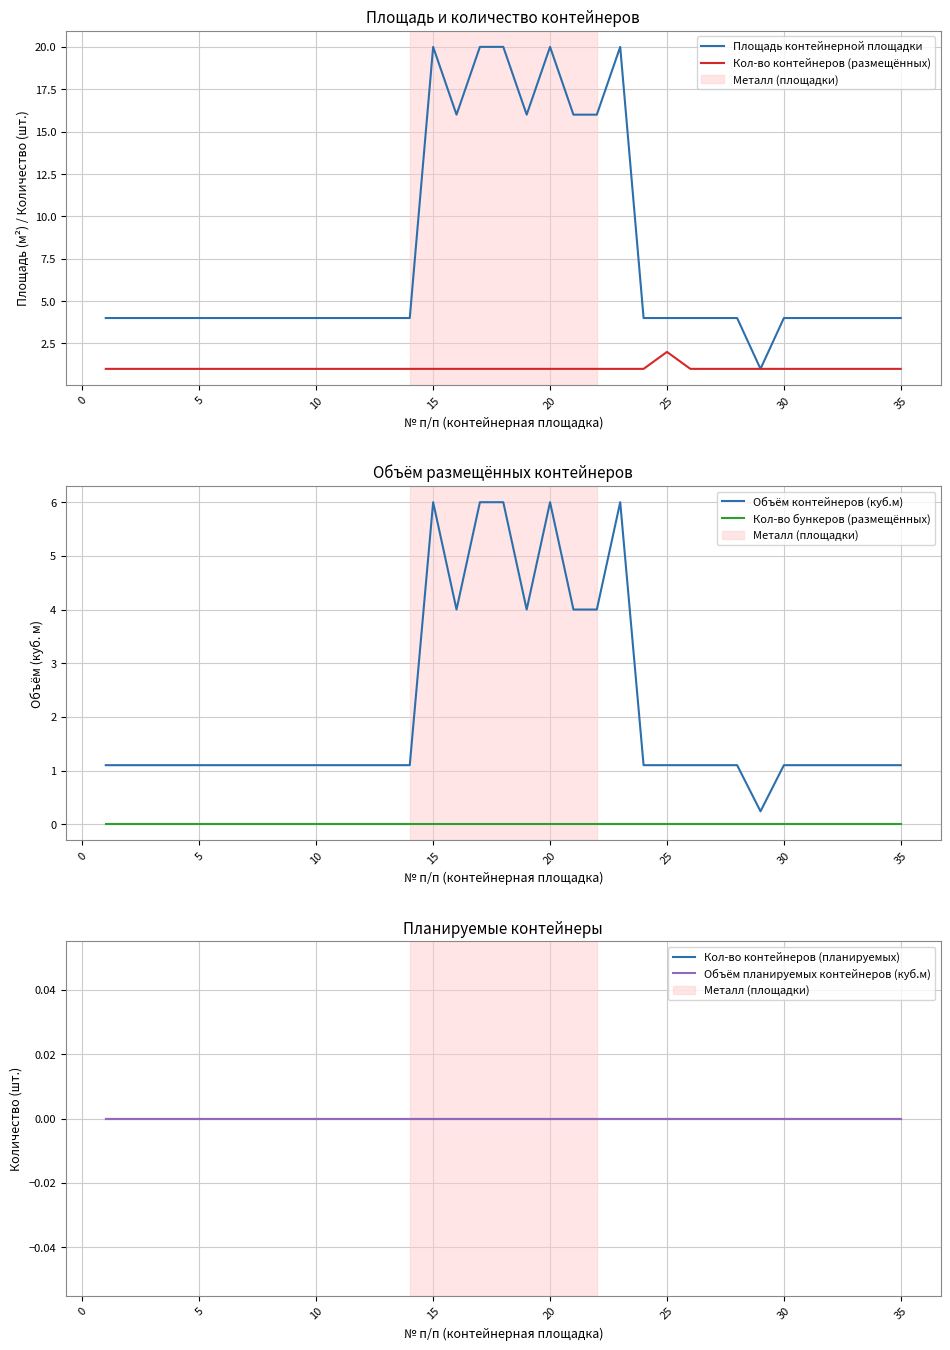

The Объём контейнеров (куб.м) series shows 1.1 at 10. True or false?

True